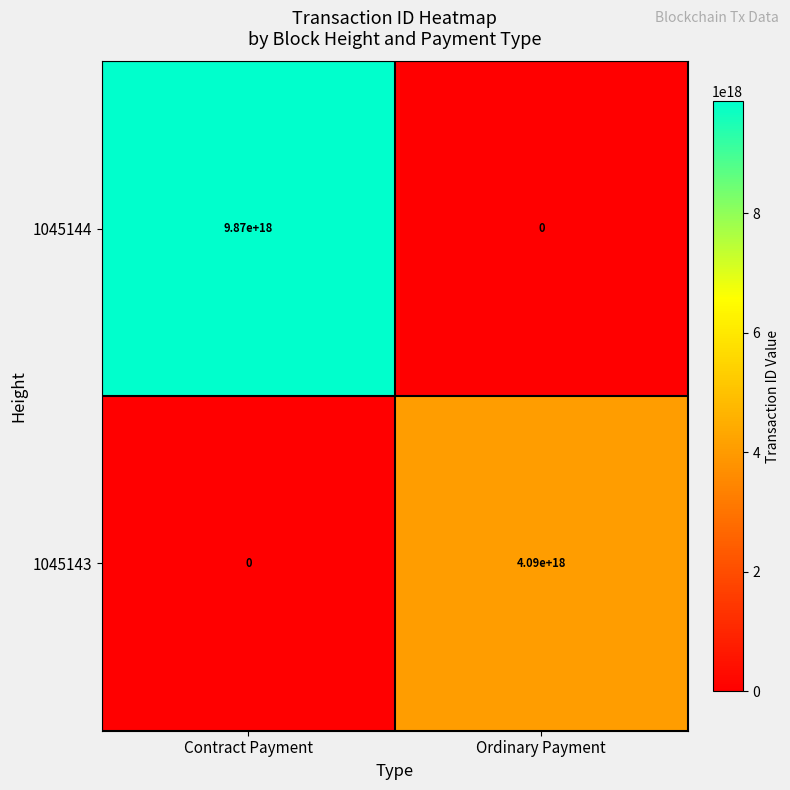

At Ordinary Payment, list the series in order from smallest to largest.

1045144, 1045143